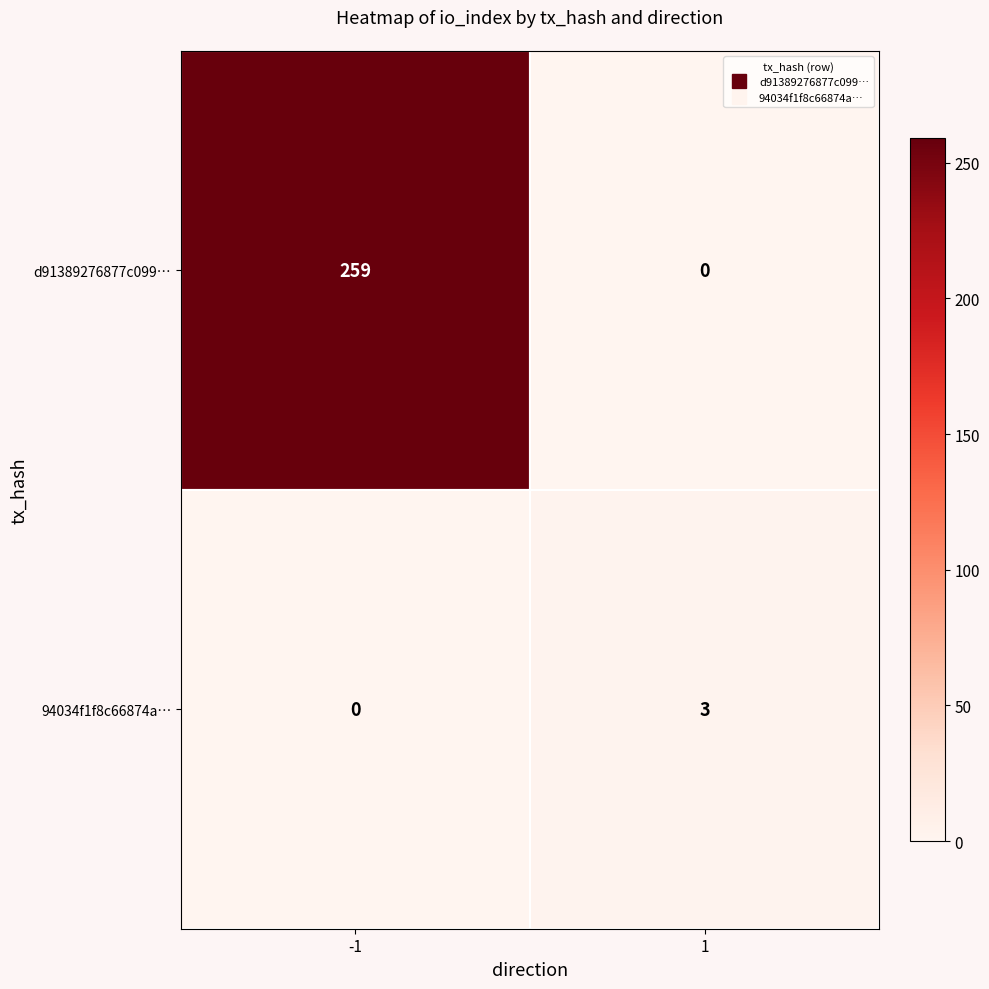

What is the sum of all d91389276877c099… values?

259